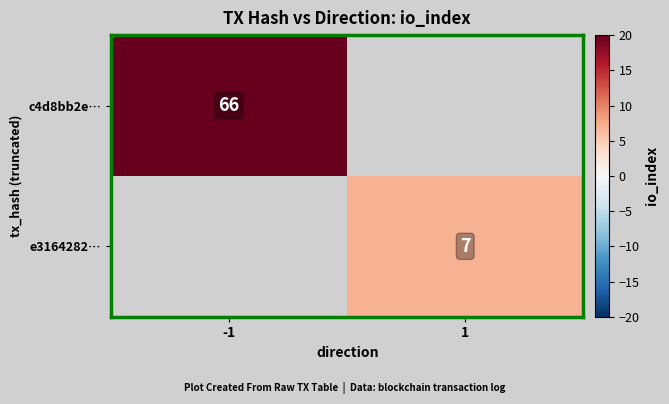

The value of c4d8bb2e… at -1 is 66. True or false?

True